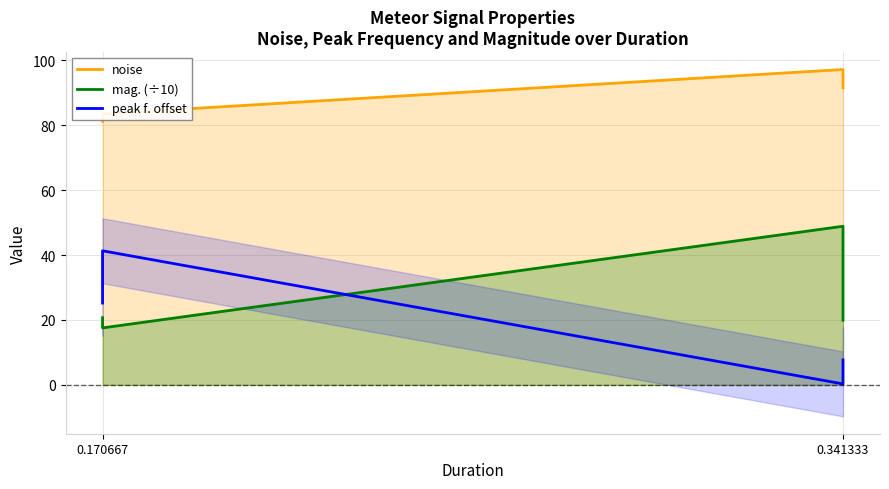

List the series in order of their peak value, highest first.

noise, mag. (÷10), peak f. offset